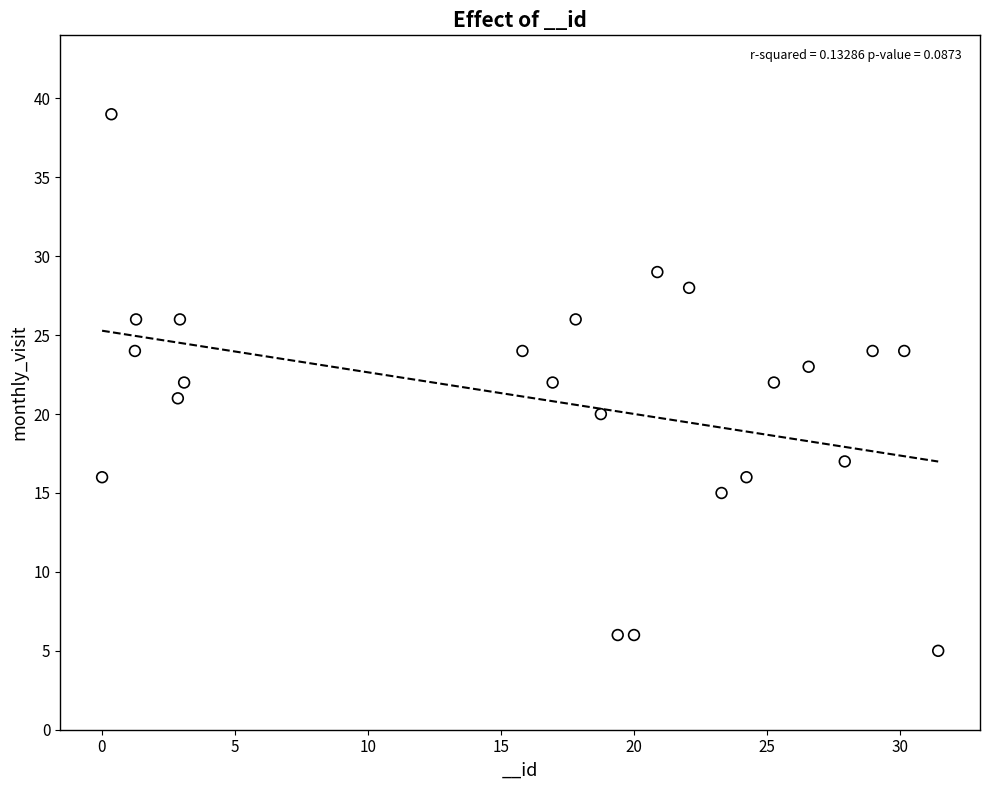

What is the range of Y values (max minus min)?

34